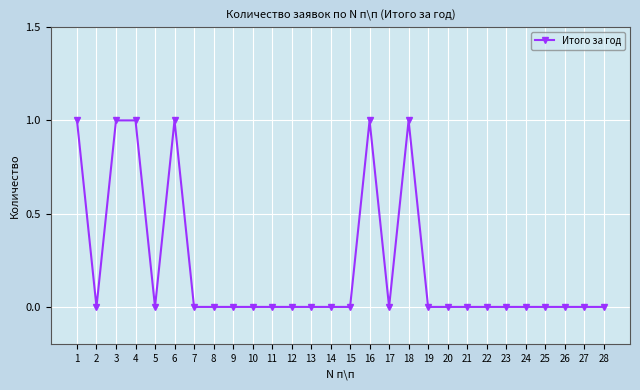

Reading left to right, transcribe all the data shown in this chart.

1	0	1	1	0	1	0	0	0	0	0	0	0	0	0	1	0	1	0	0	0	0	0	0	0	0	0	0